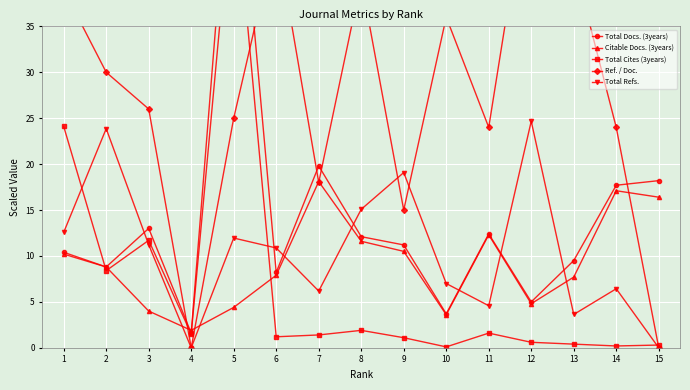

What is the value of the Ref. / Doc. point at the 12th from the left?

53.0